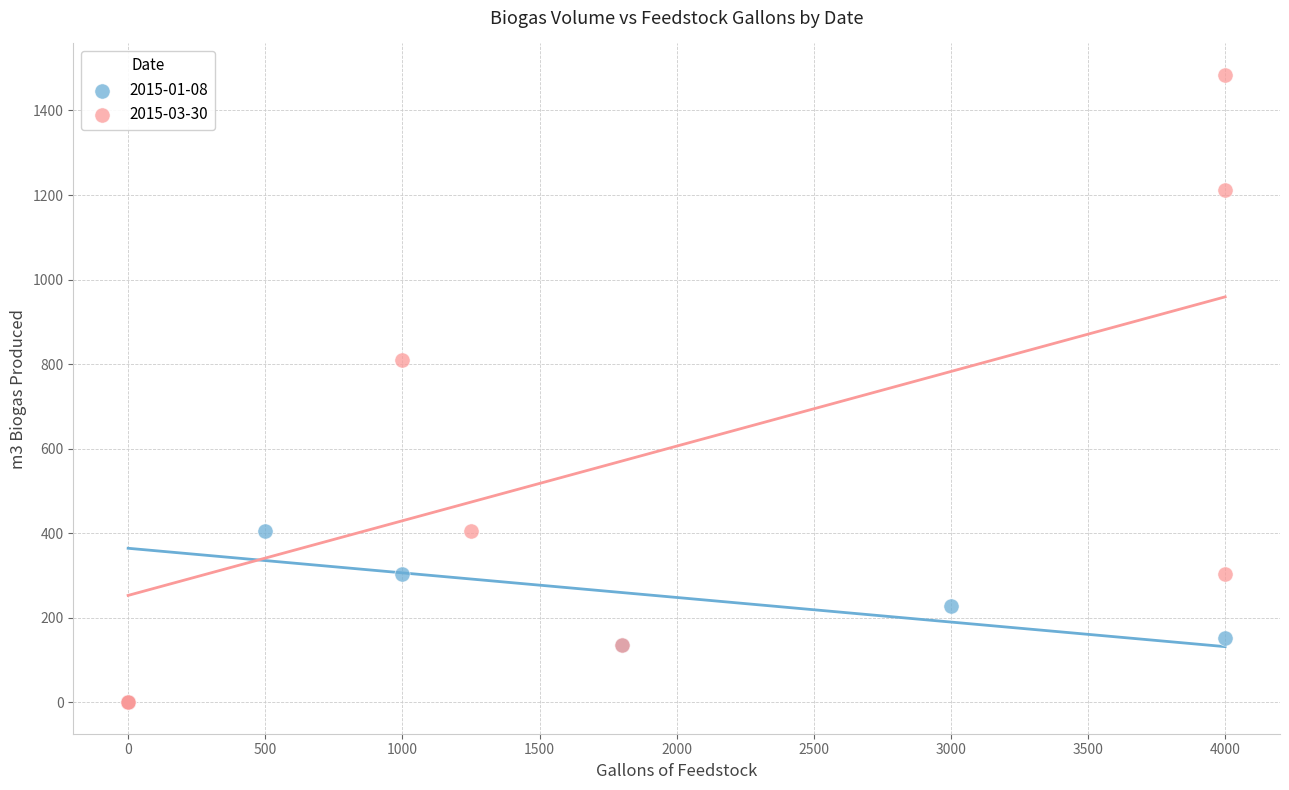

Which series reaches the maximum Y coordinate?

2015-03-30